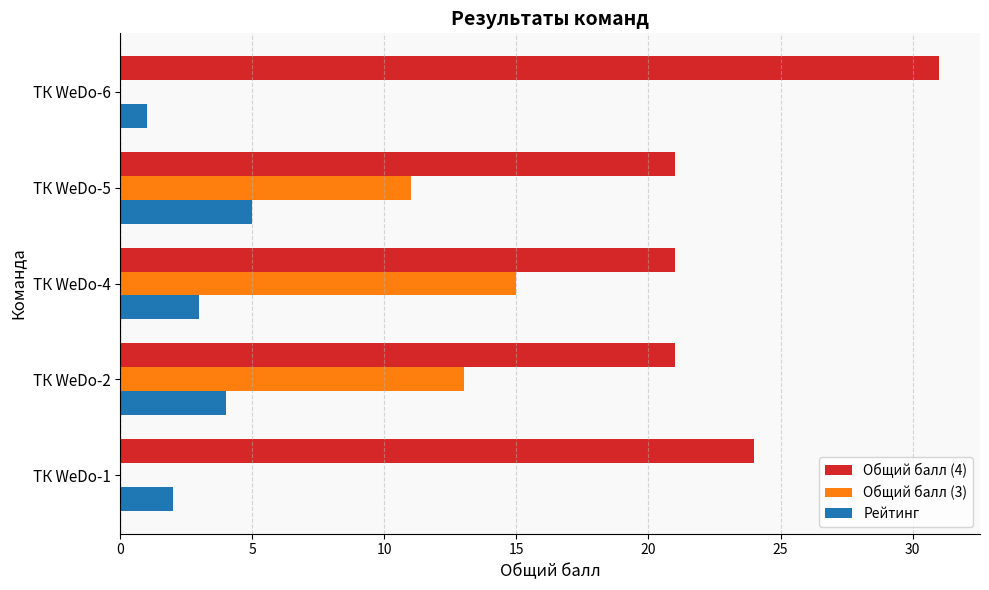

Which category has the highest value across all series?

ТК WeDo-6